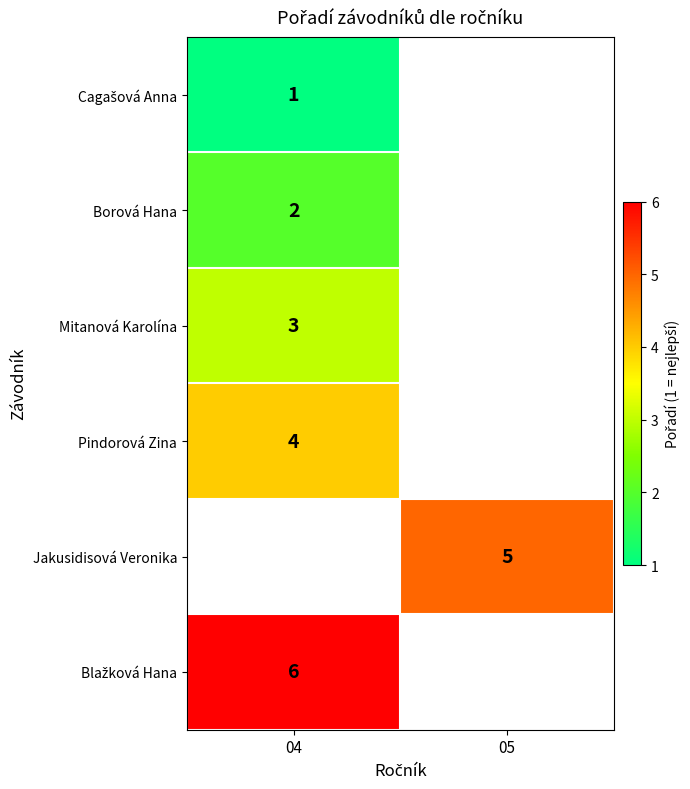

The Pindorová Zina series shows 4.0 at 04. True or false?

True